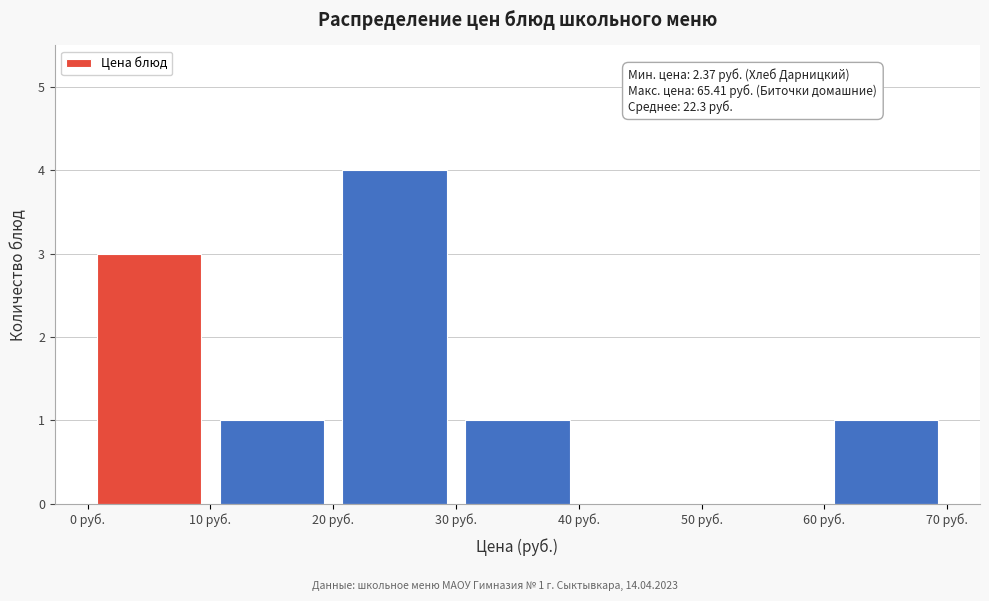

Over which range of the x-axis is the bar tallest?

20 to 30